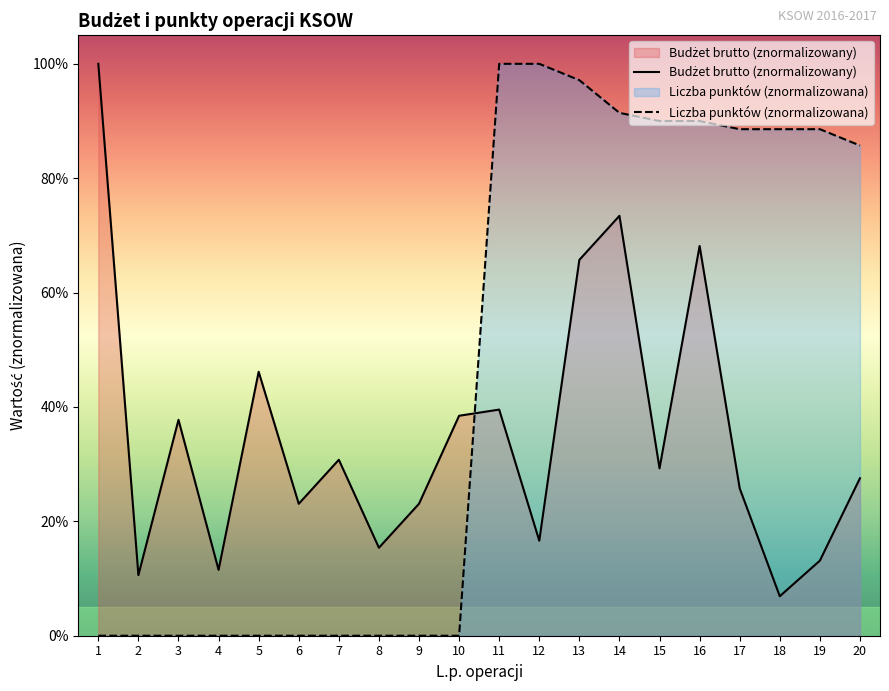

Does the chart display data point markers on the line(s)?

No